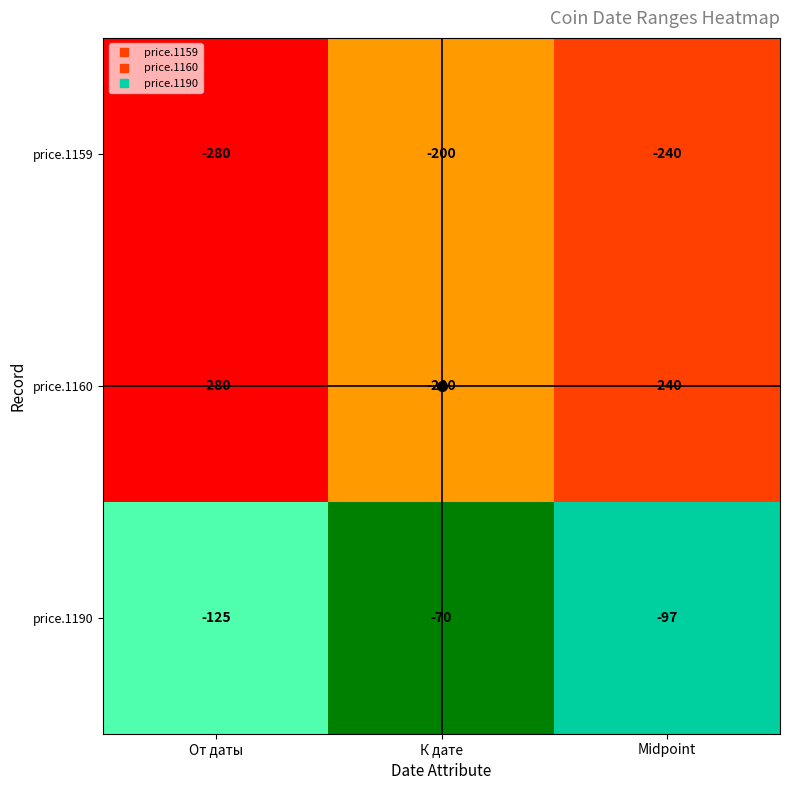

The value of price.1190 at Midpoint is -97. True or false?

True